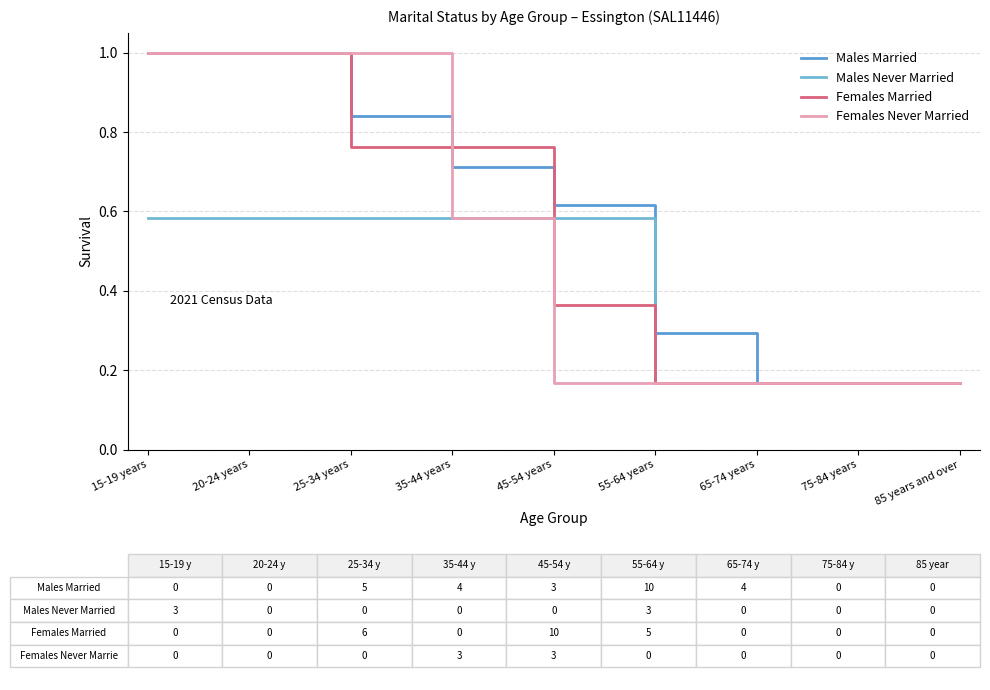

How many lines are shown in the chart?

4